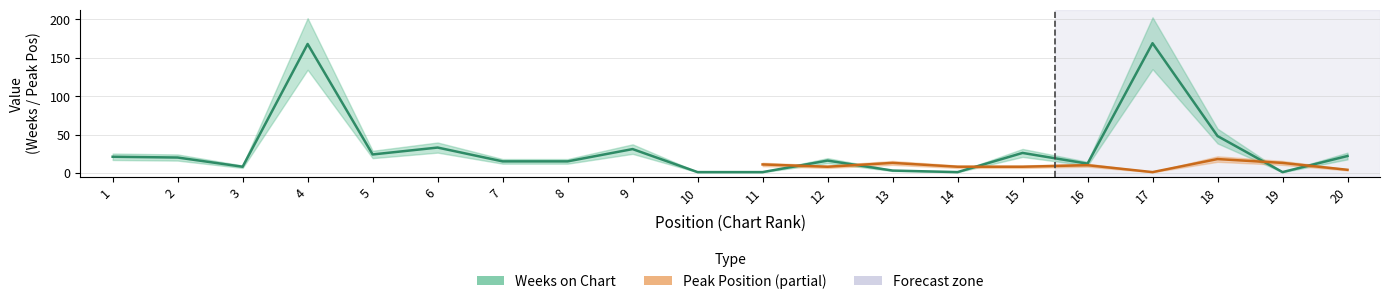

The value at 9 is 15. True or false?

False